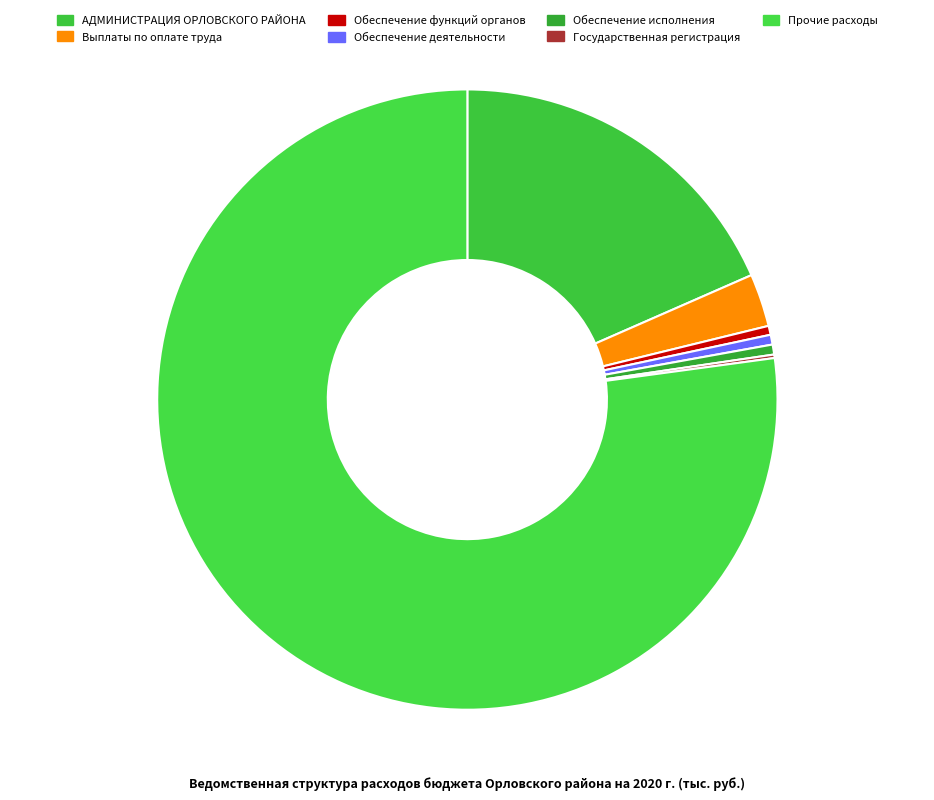

To the nearest percent, what is the average slice percentage?

14%